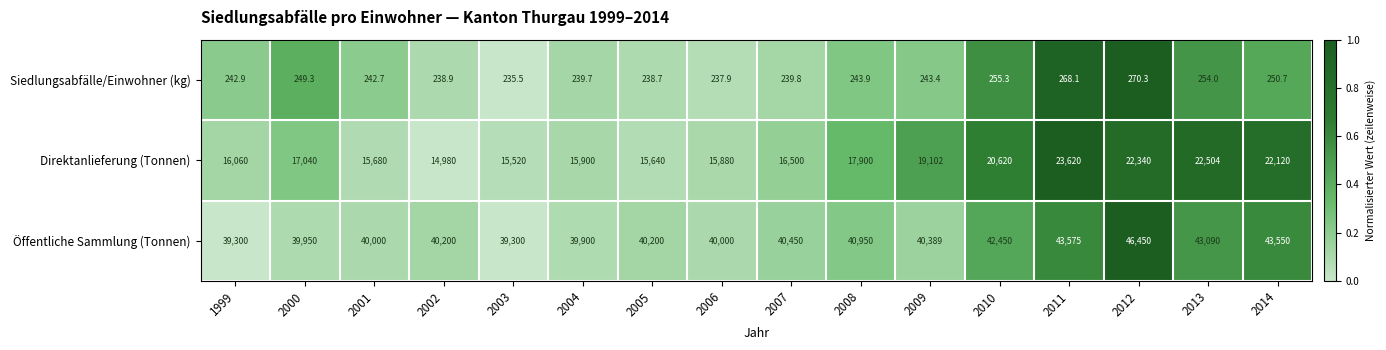

Which series has the largest total across all categories?

Öffentliche Sammlung (Tonnen)